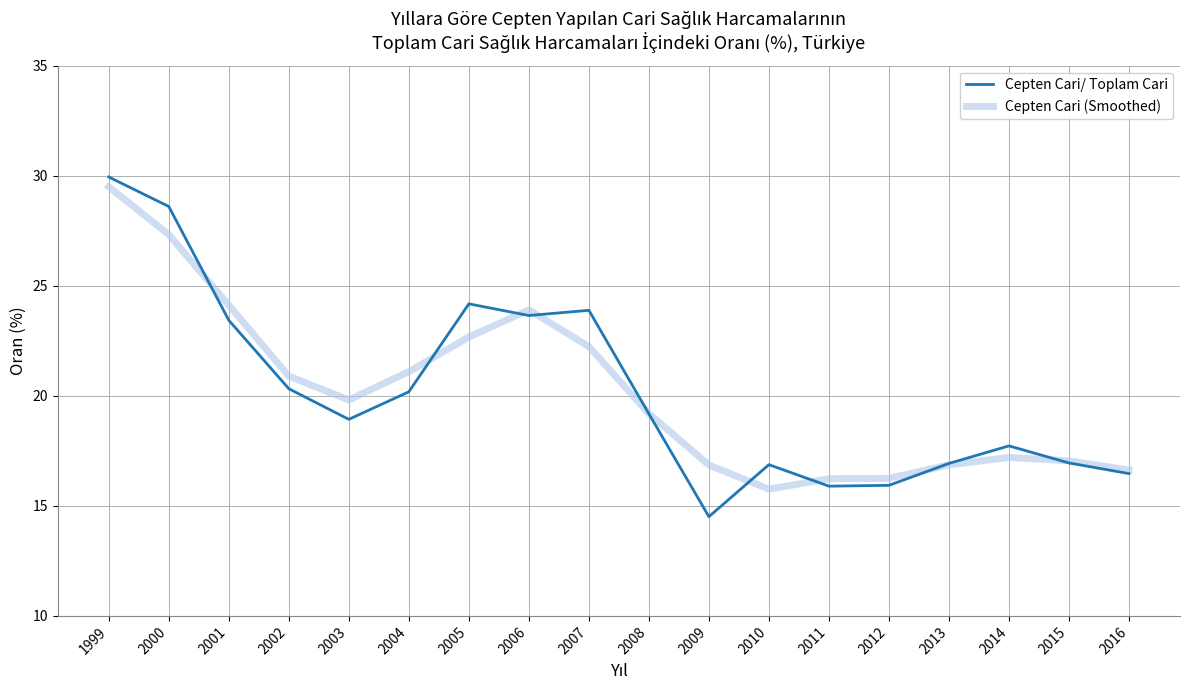

What is the difference between the Cepten Cari/ Toplam Cari values at 2002 and 2004?

0.1